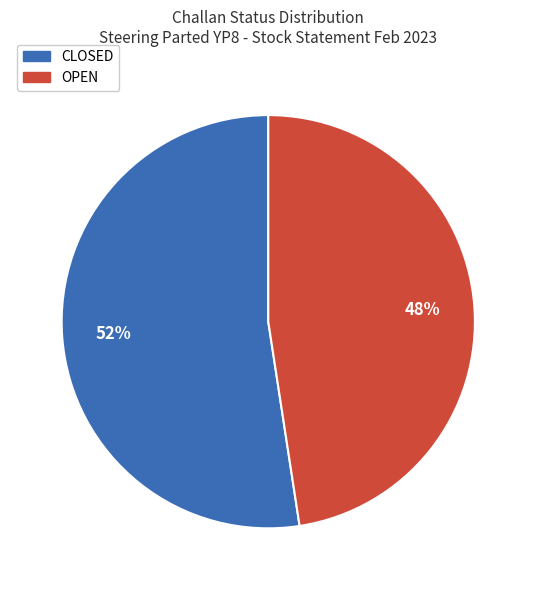

To the nearest percent, what is the average slice percentage?

50%